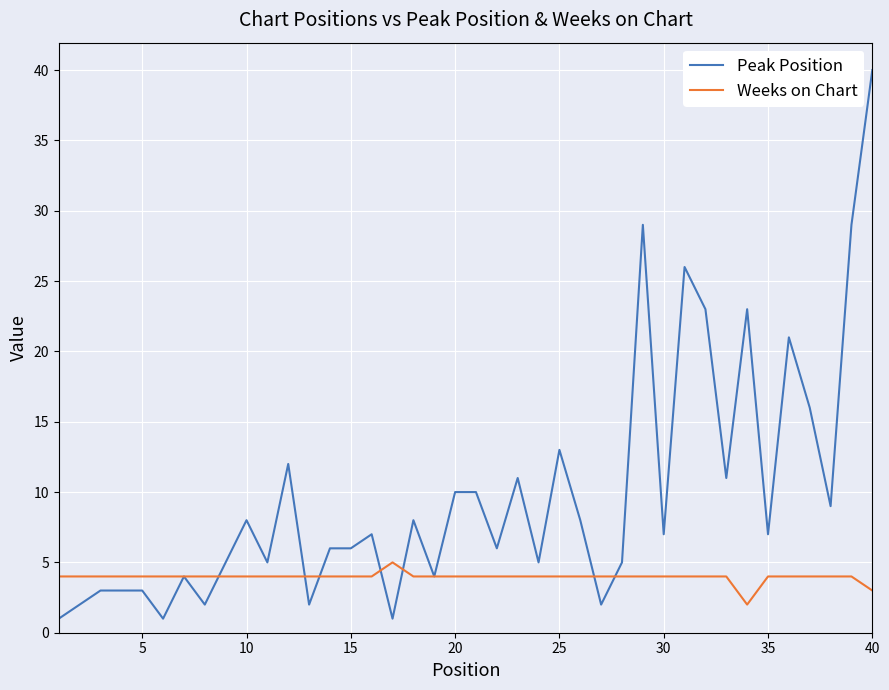

Which series has the largest range (max minus min)?

Peak Position